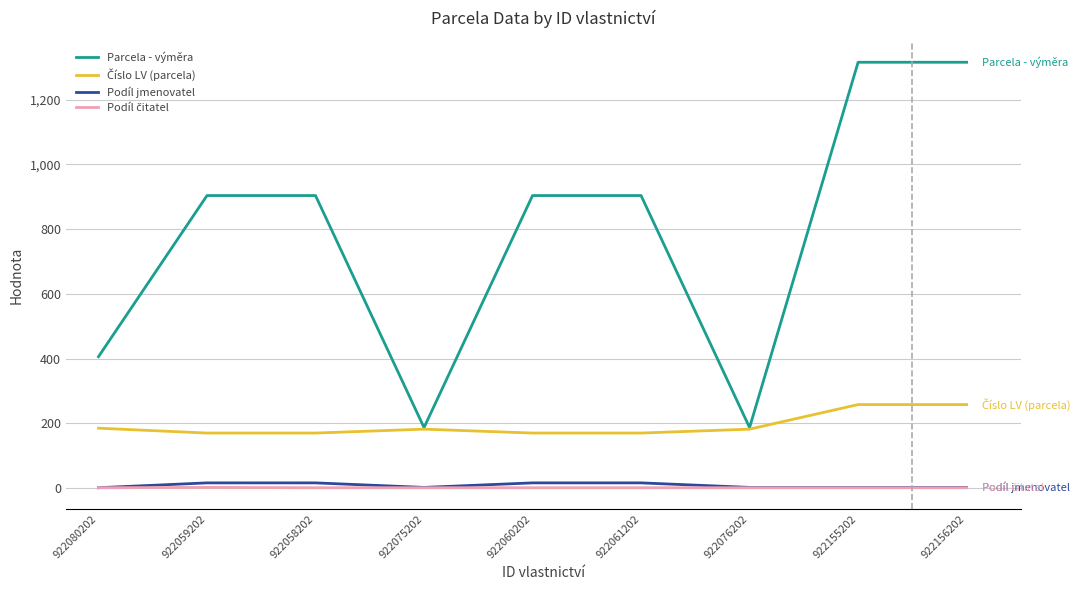

True or false: Parcela - výměra and Podíl jmenovatel intersect in this chart.

False